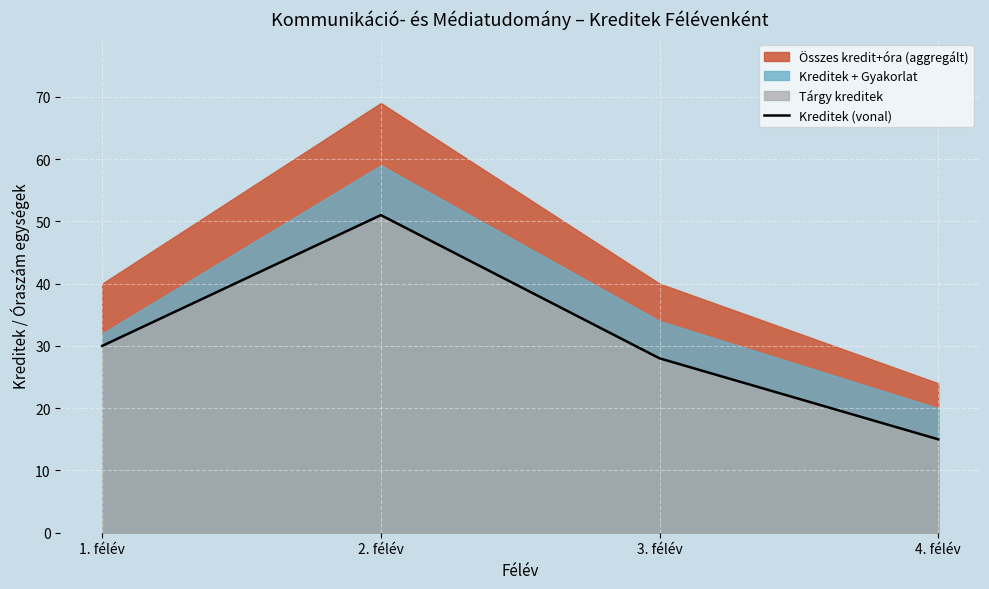

How many lines are shown in the chart?

1